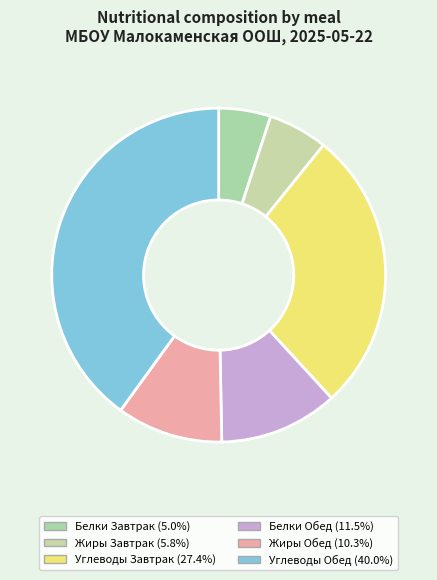

The Жиры Завтрак slice represents 1% of the pie. True or false?

False